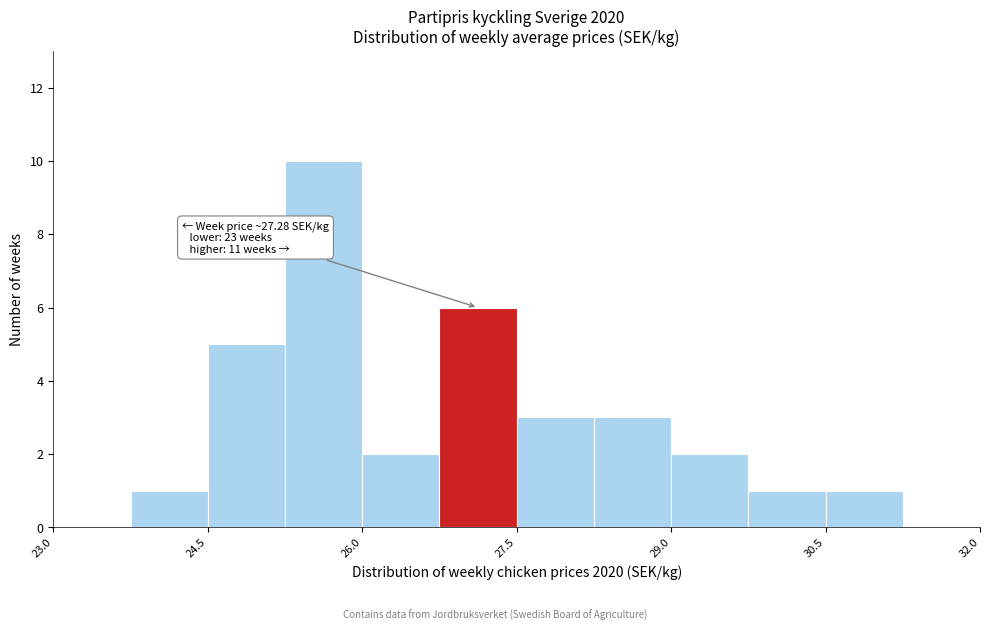

Around what value on the x-axis is the tallest bar? Give the approximate position of its centre, as read against the axis.

25.6